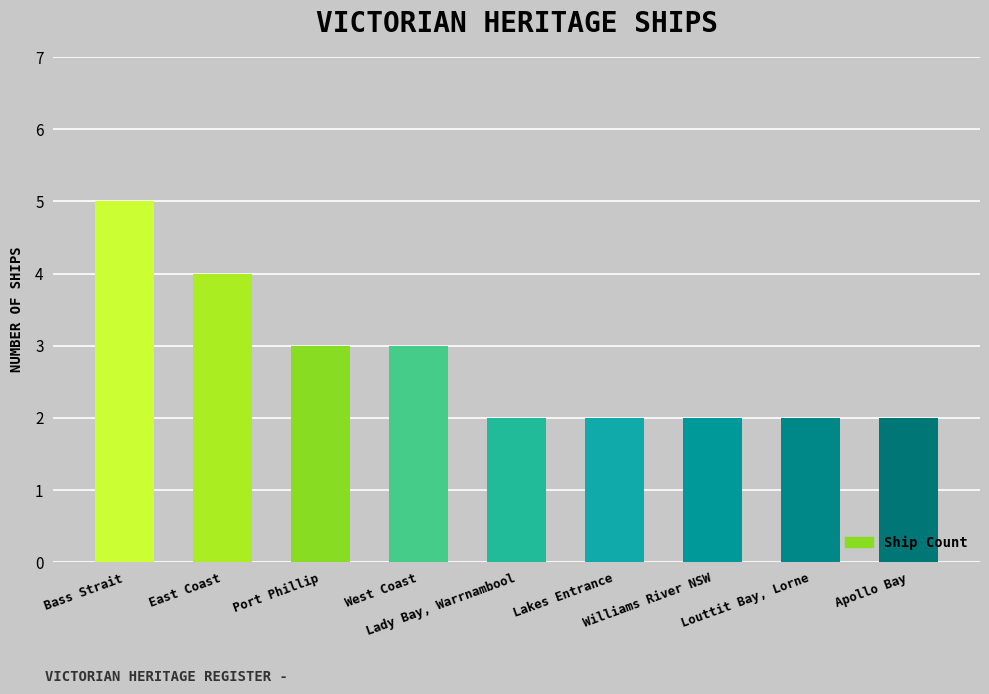

What is the smallest value displayed?

2